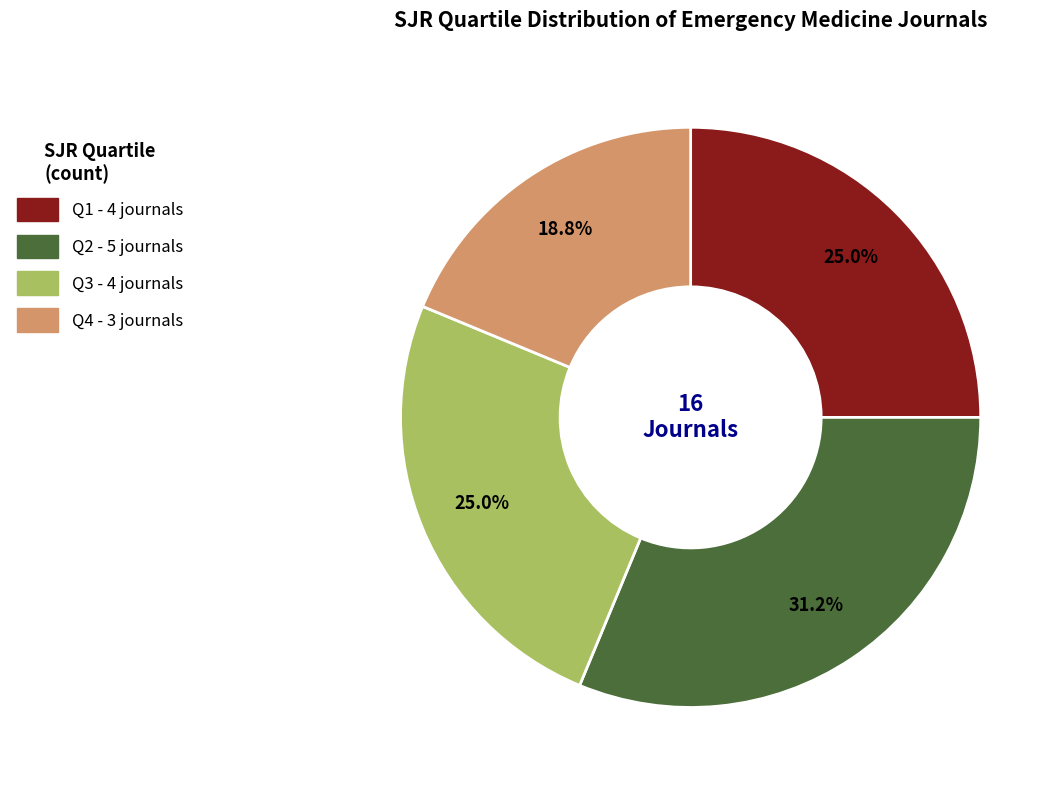

Between Q4 and Q1, which is larger?

Q1